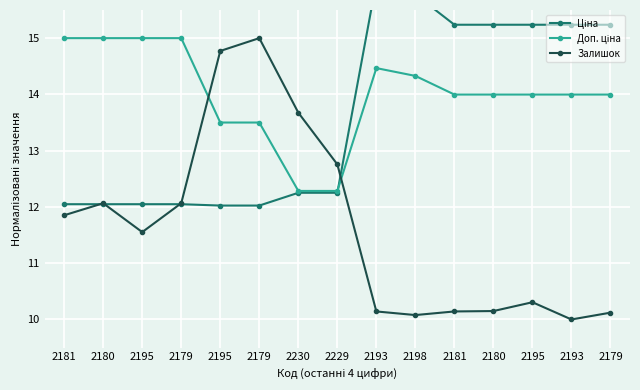

What are all the series names shown in the legend?

Ціна, Доп. ціна, Залишок